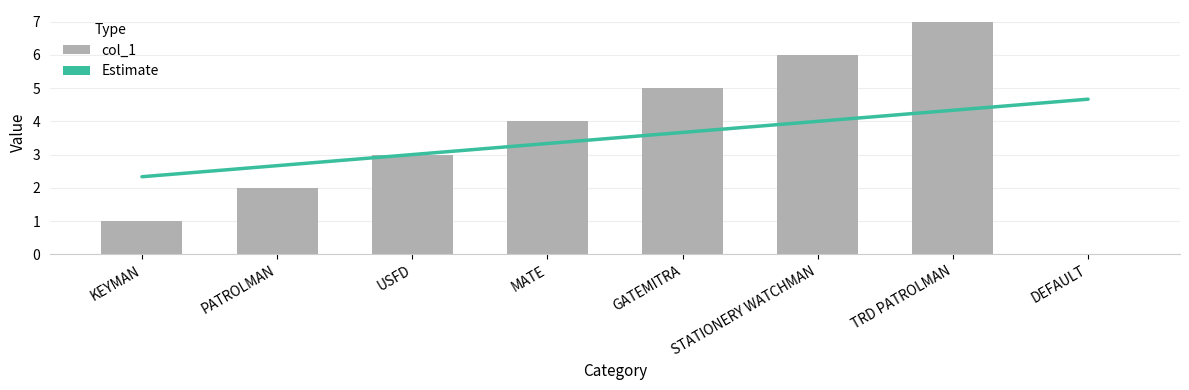

Reading right to left, list all the values displayed in this chart.

0	7	6	5	4	3	2	1